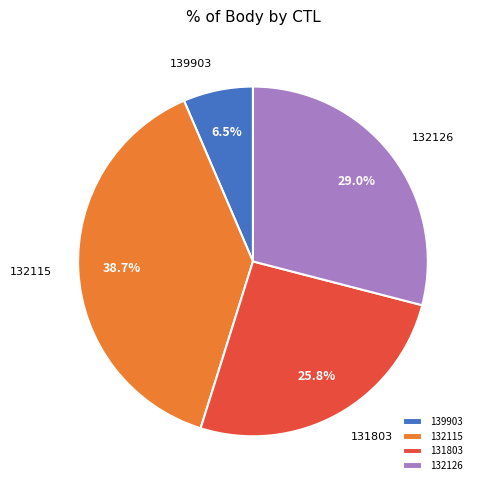

To the nearest percent, what is the combined percentage of 139903 and 131803?

32%